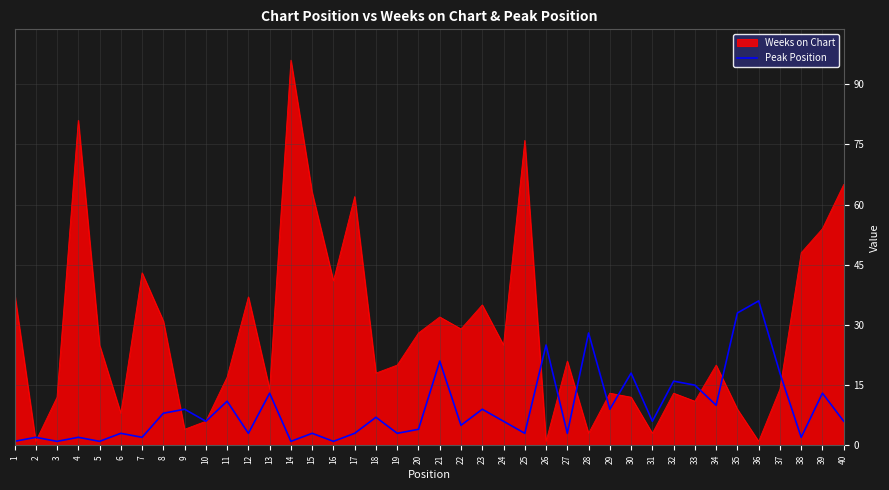

True or false: the data has more than 1 interior local peaks.

True